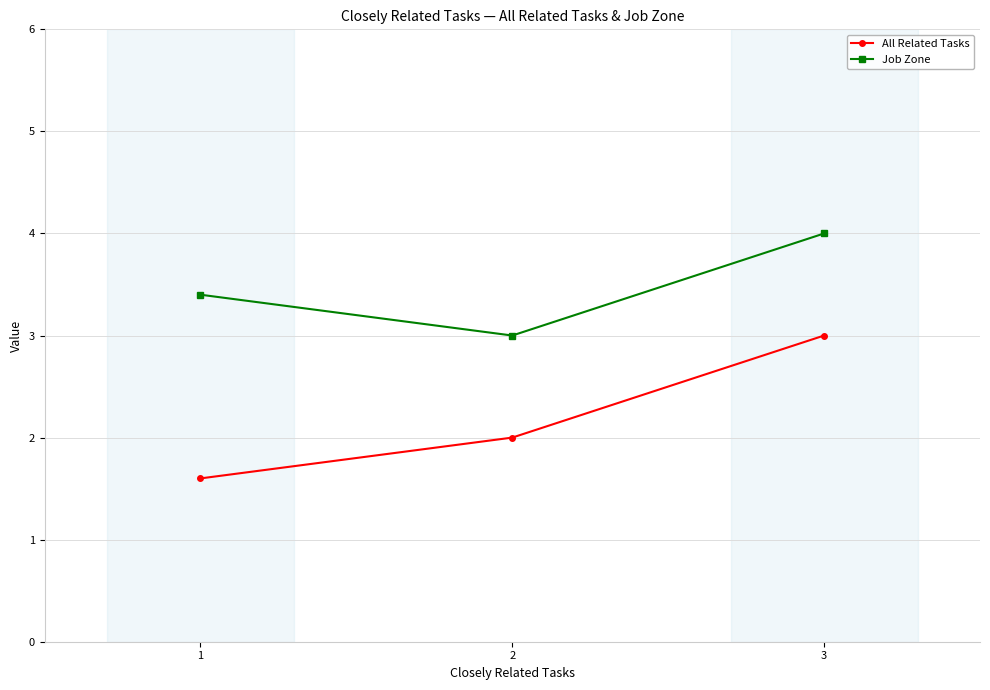

List the series in order of their overall mean, lowest first.

All Related Tasks, Job Zone